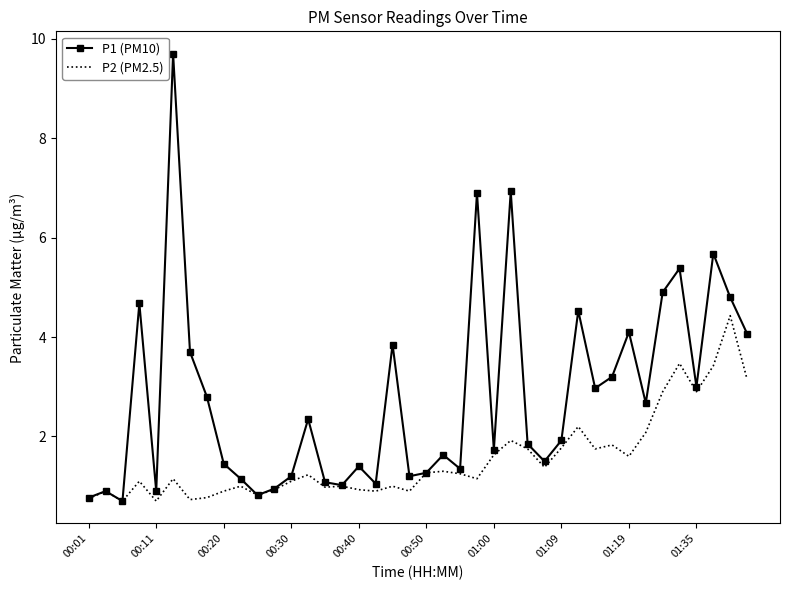

Which series has the largest total across all categories?

P1 (PM10)